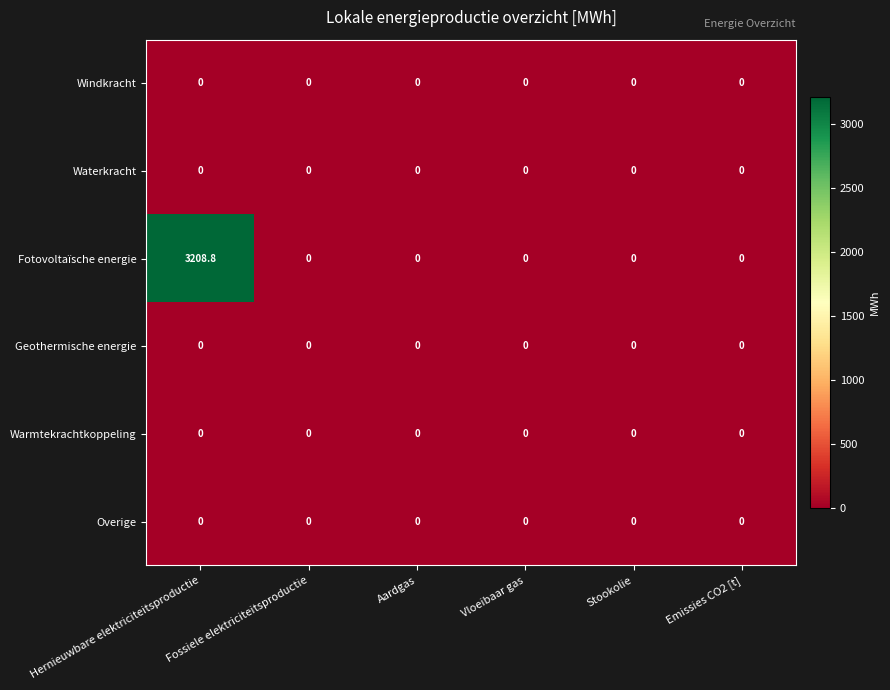

At which category is the sum across all series the highest?

Hernieuwbare elektriciteitsproductie